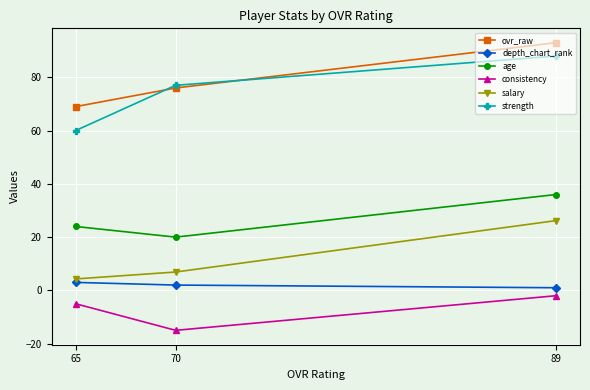

Which series has the widest spread of values?

strength